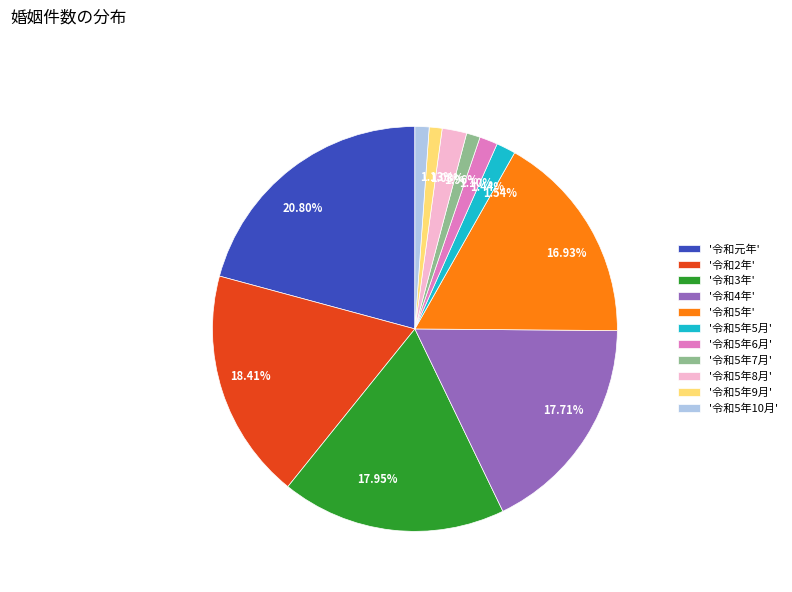

Is there any slice that represents more than half of the pie?

No